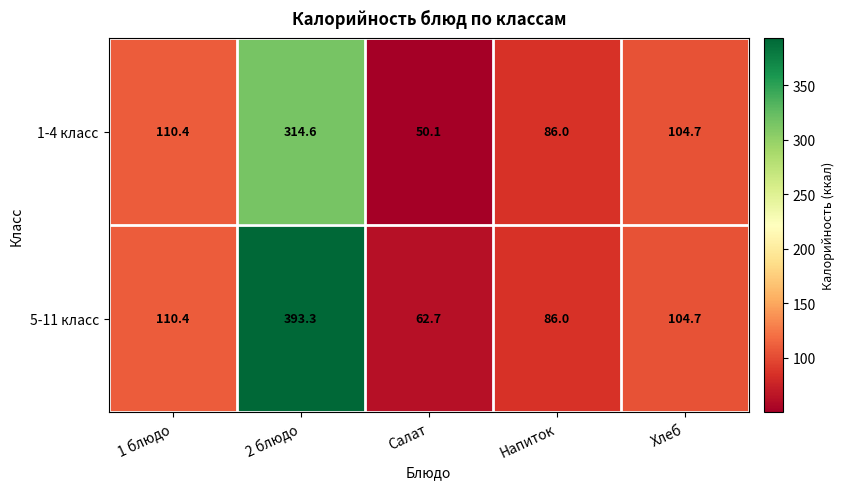

What is the spread (max minus min) of values at 2 блюдо?

78.7